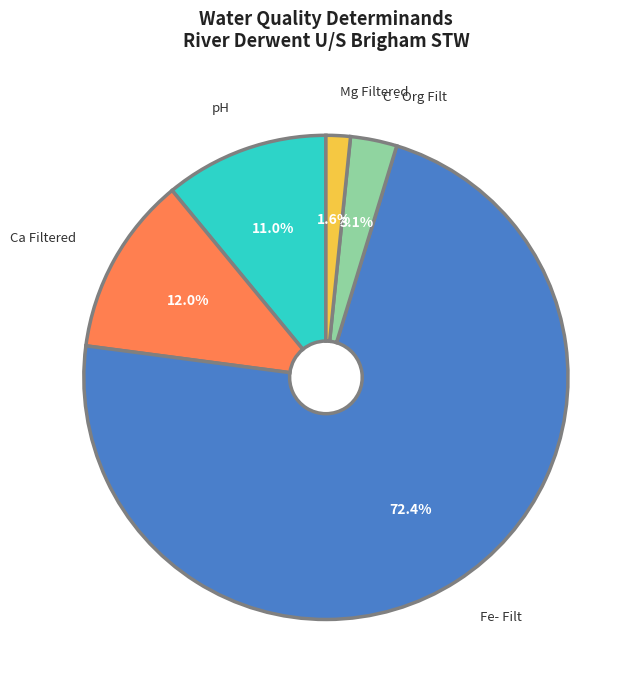

Does any single category account for the majority?

Yes